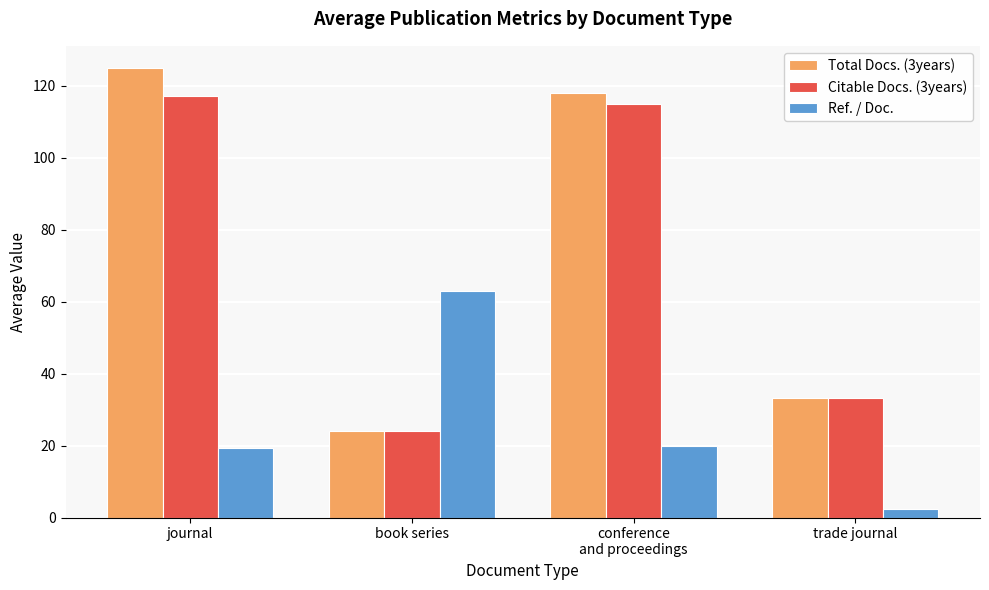

The Total Docs. (3years) series shows 14.2 at book series. True or false?

False